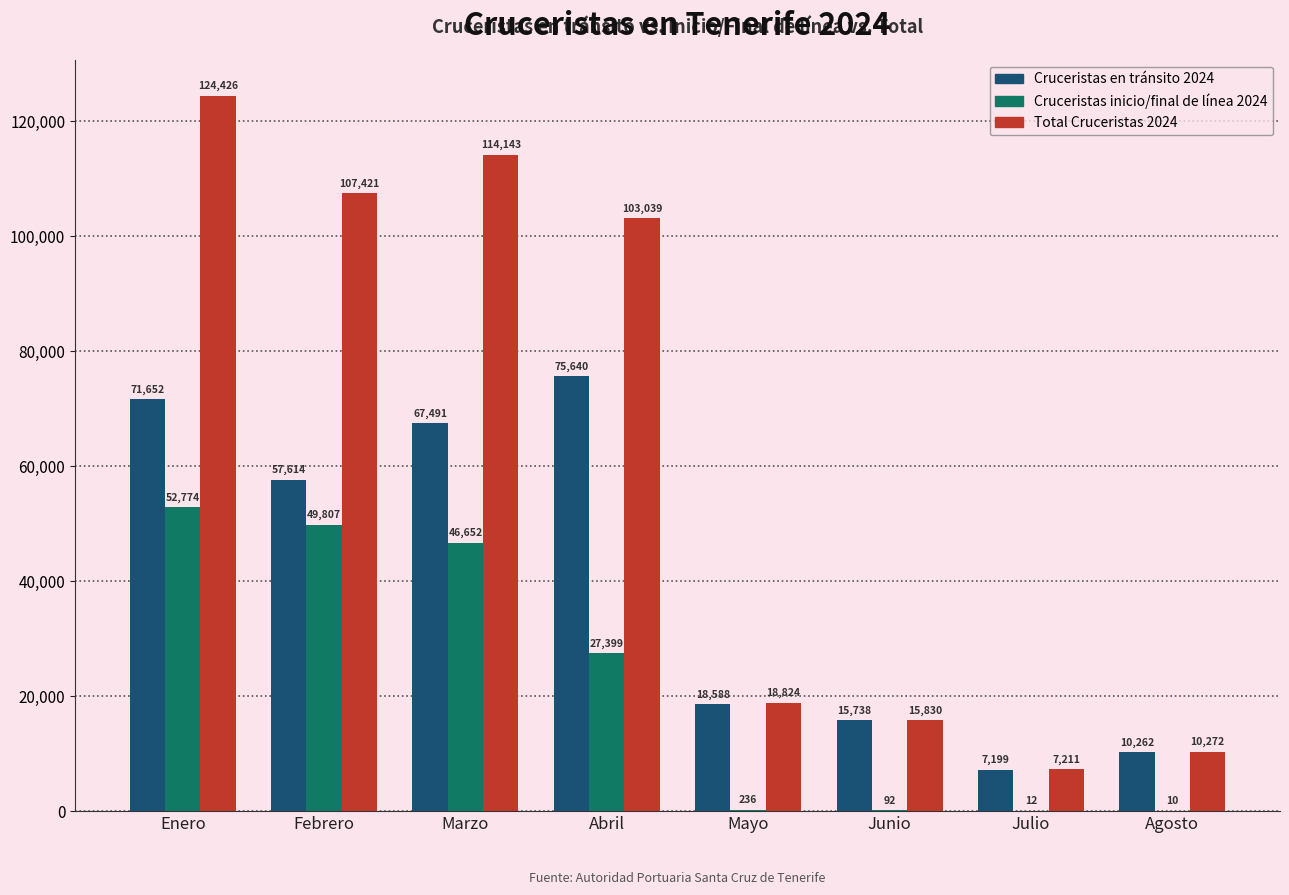

What is the greatest value displayed?

124426